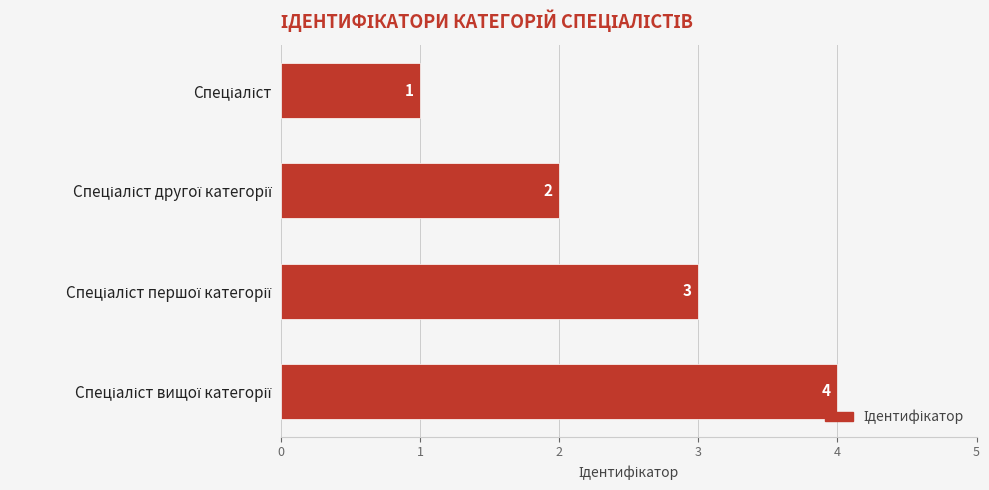

Are the bars grouped side by side (vs. stacked)?

No